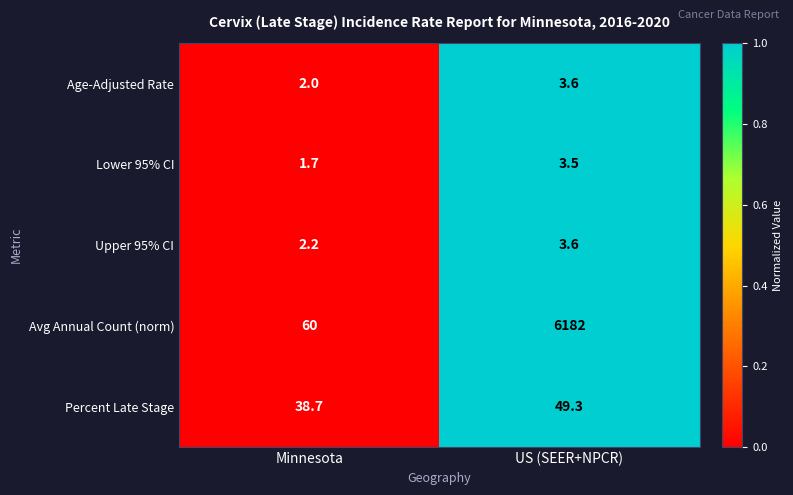

What is the maximum value shown in the chart?

6182.0